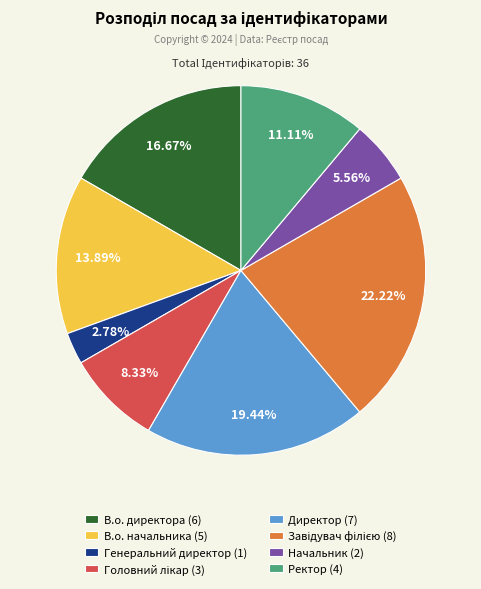

Between В.о. директора (6) and Генеральний директор (1), which is larger?

В.о. директора (6)